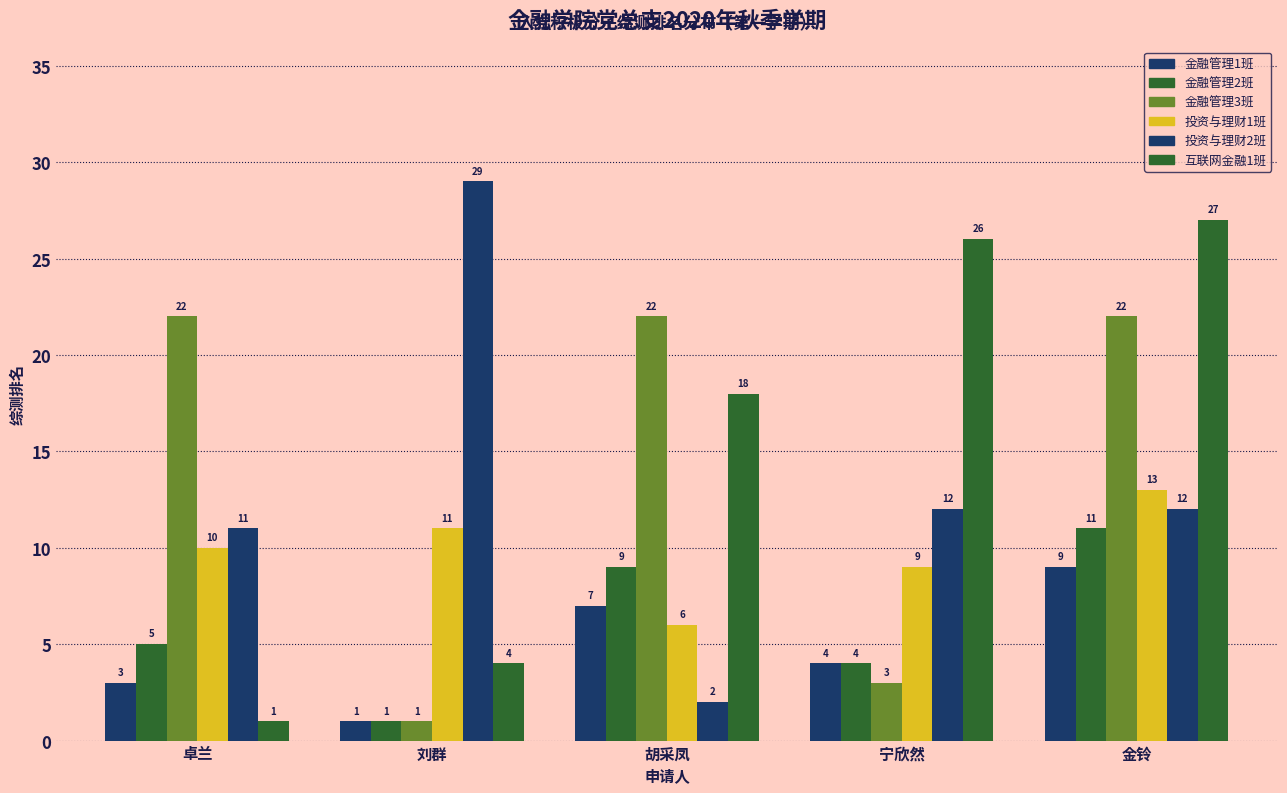

At 刘群, list the series in order from largest to smallest.

投资与理财2班, 投资与理财1班, 互联网金融1班, 金融管理1班, 金融管理2班, 金融管理3班